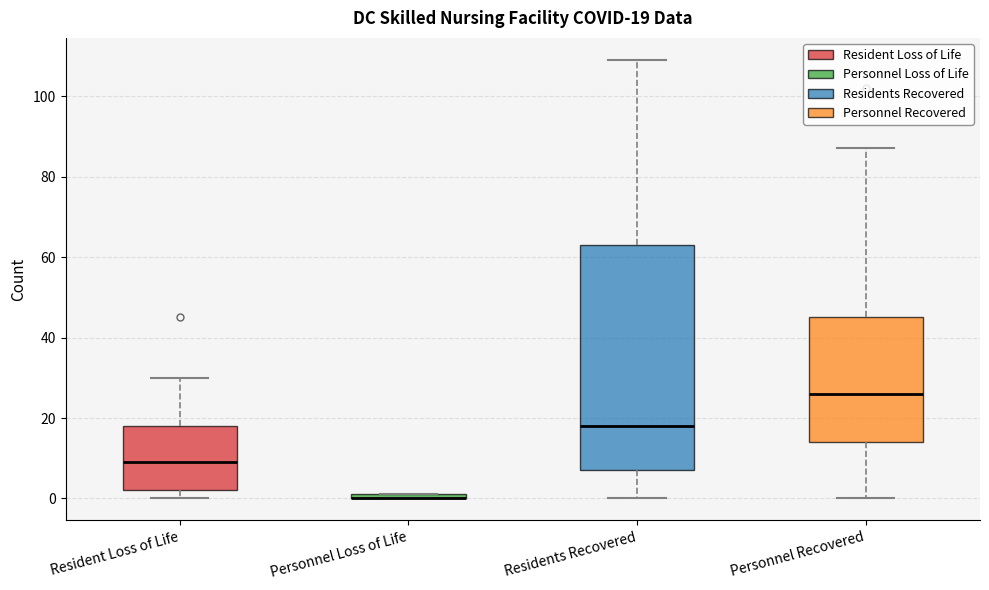

Comparing the boxes themselves (not the whiskers), which one is the tallest?

Residents Recovered